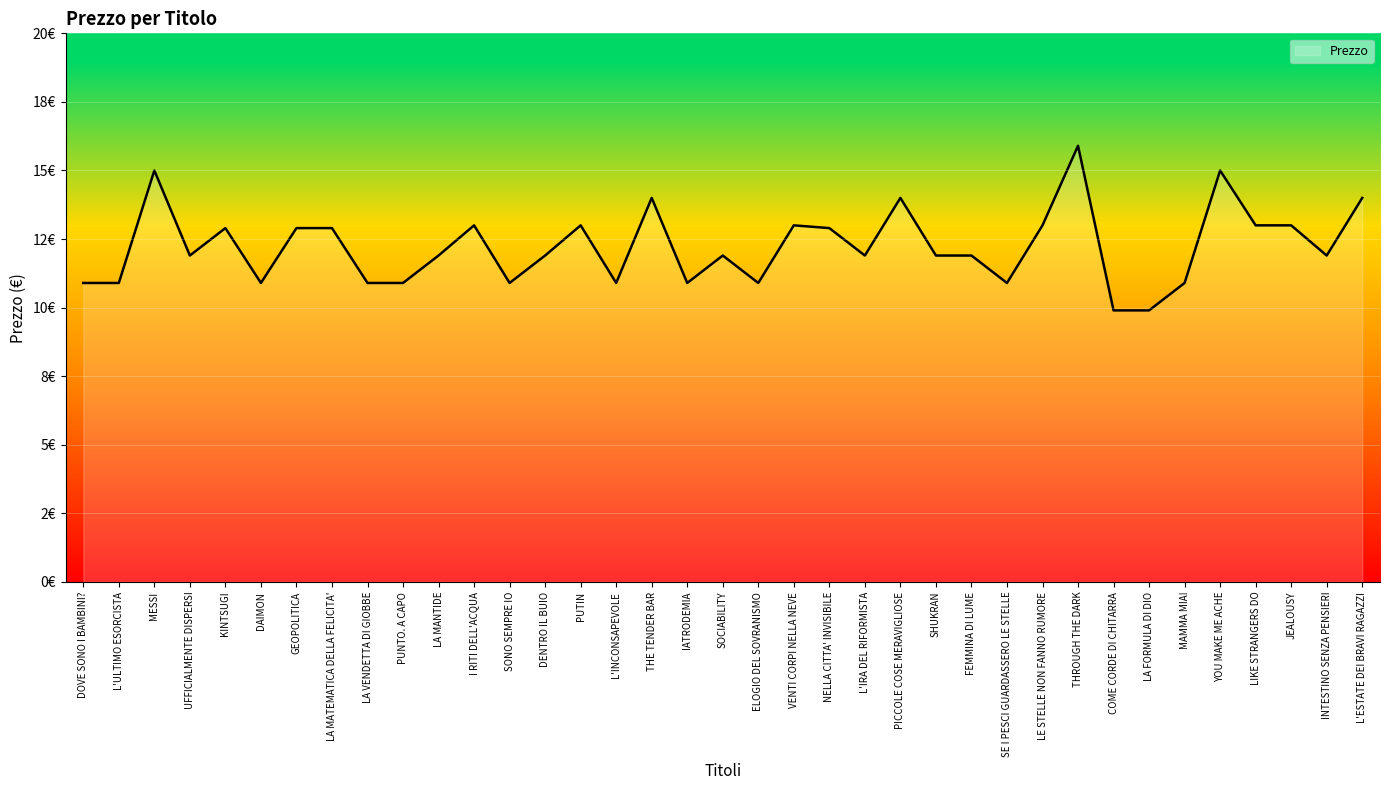

Which label corresponds to the largest value in the chart?

THROUGH THE DARK